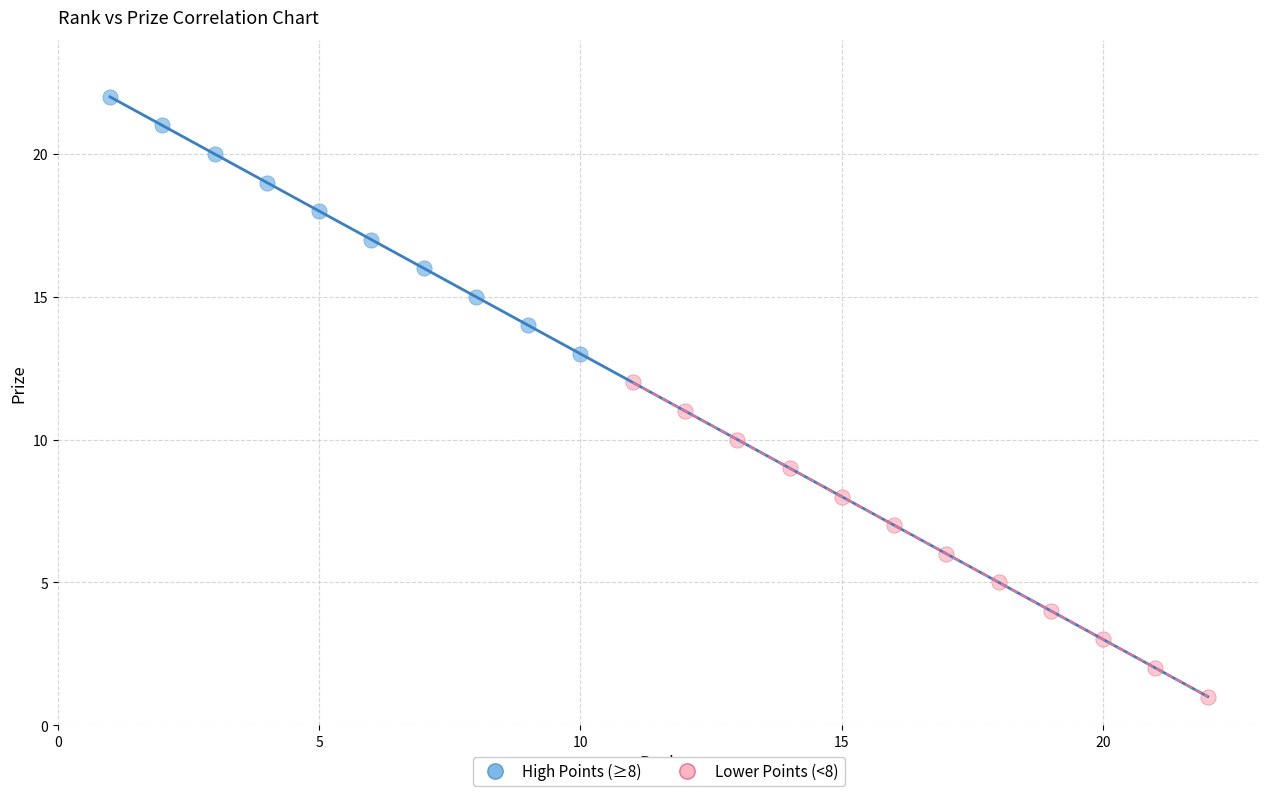

Which series has the largest Y range (max minus min)?

Lower Points (<8)